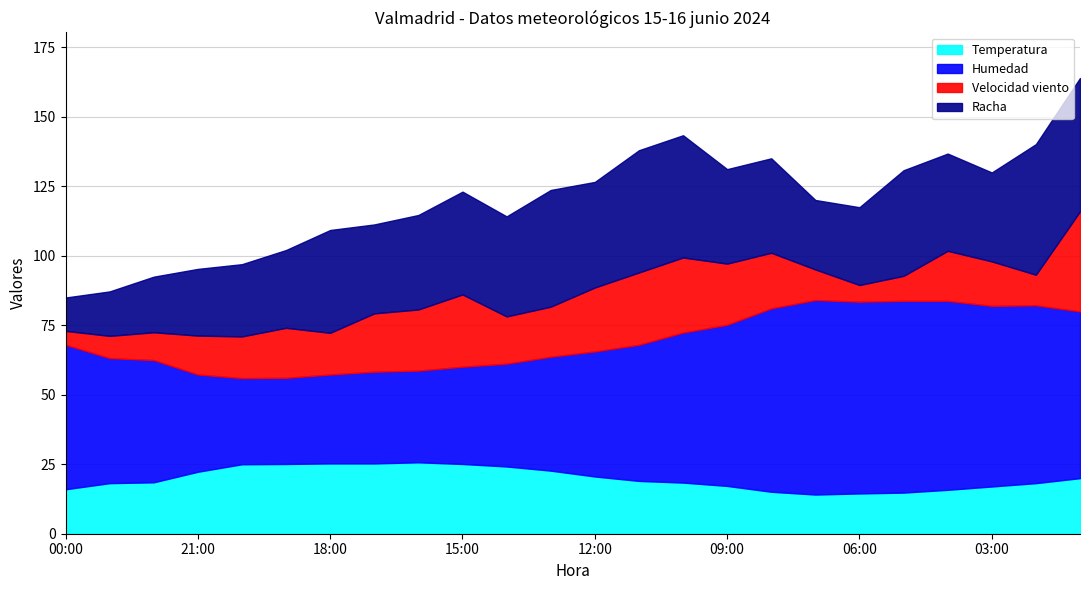

At how many categories does at least one series exceed 66?

4